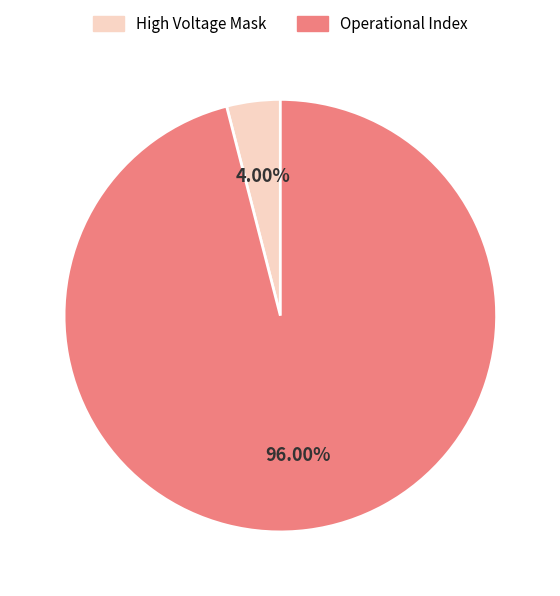

Does any single category account for the majority?

Yes